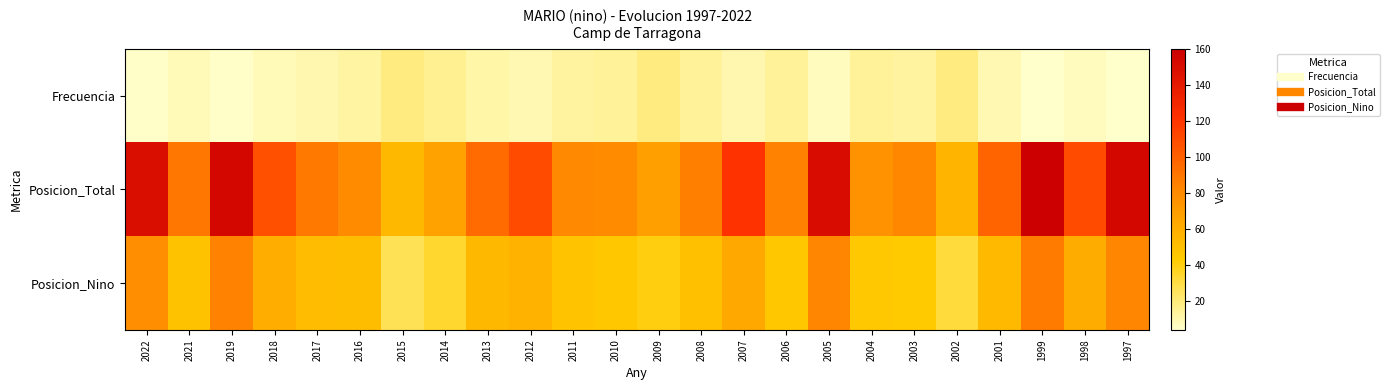

At how many categories does at least one series exceed 68?

20